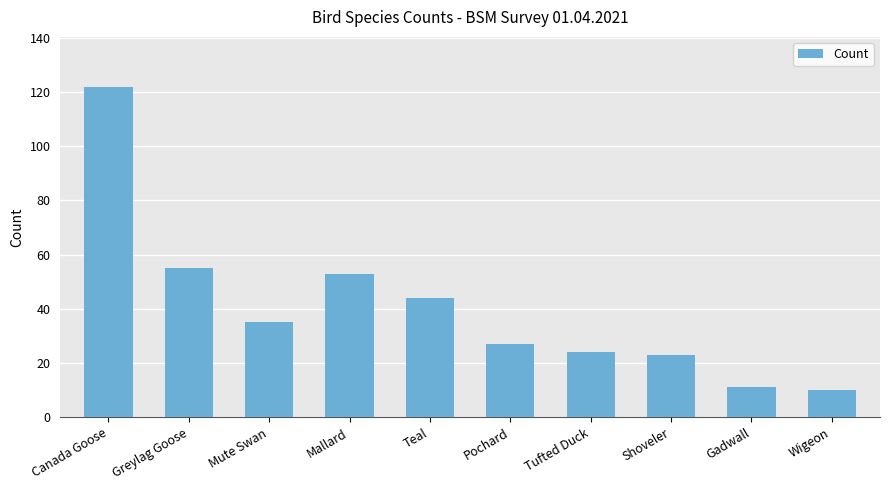

What position from the right is Greylag Goose?

9